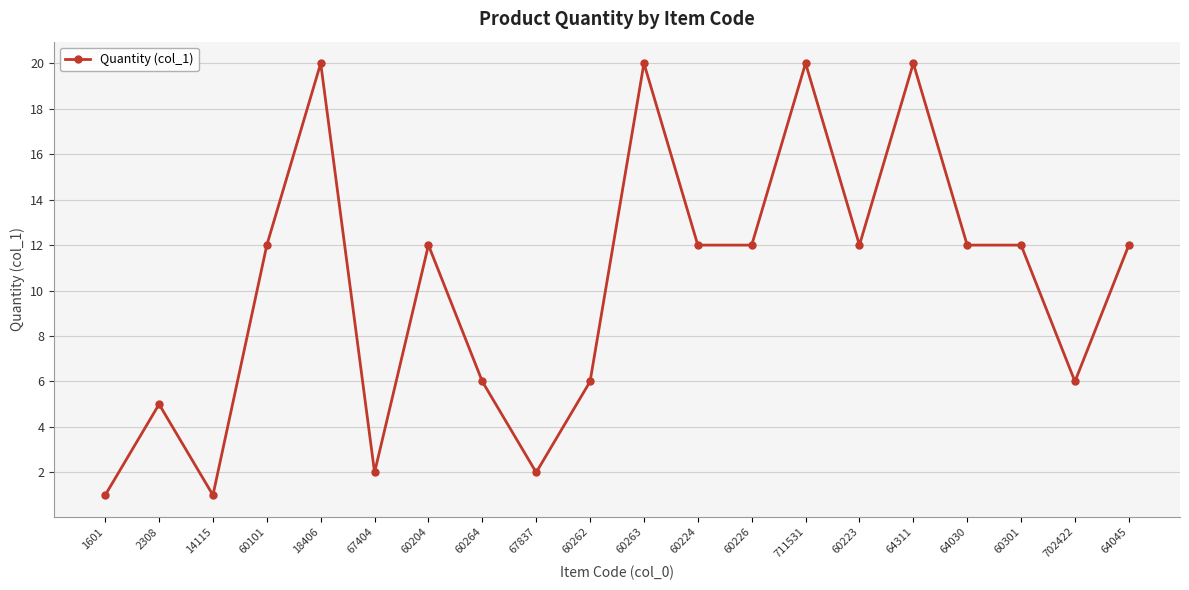

Reading left to right, what are all the values shown in this chart?

1601=1	2308=5	14115=1	60101=12	18406=20	67404=2	60204=12	60264=6	67837=2	60262=6	60263=20	60224=12	60226=12	711531=20	60223=12	64311=20	64030=12	60301=12	702422=6	64045=12